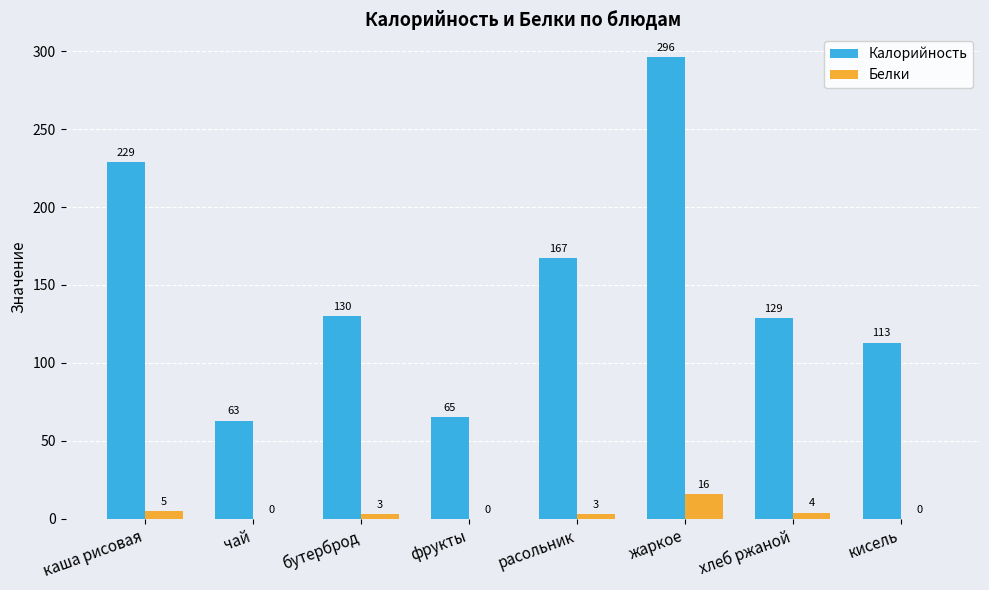

True or false: Калорийность has a value of 27 at чай.

False